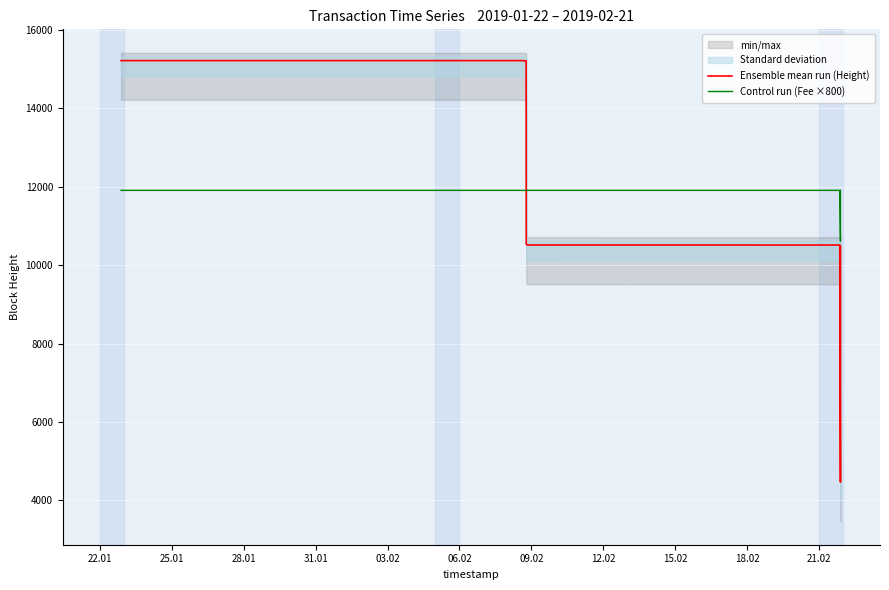

What is the sum of all Control run (Fee ×800) values?

259366.8